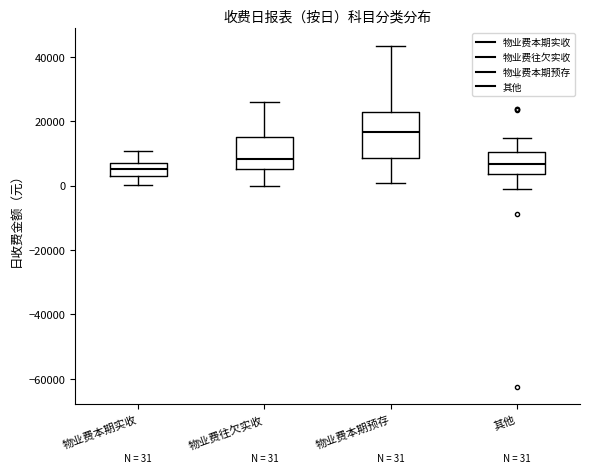

Which box is the tallest, from its lower edge to its upper edge?

物业费本期预存